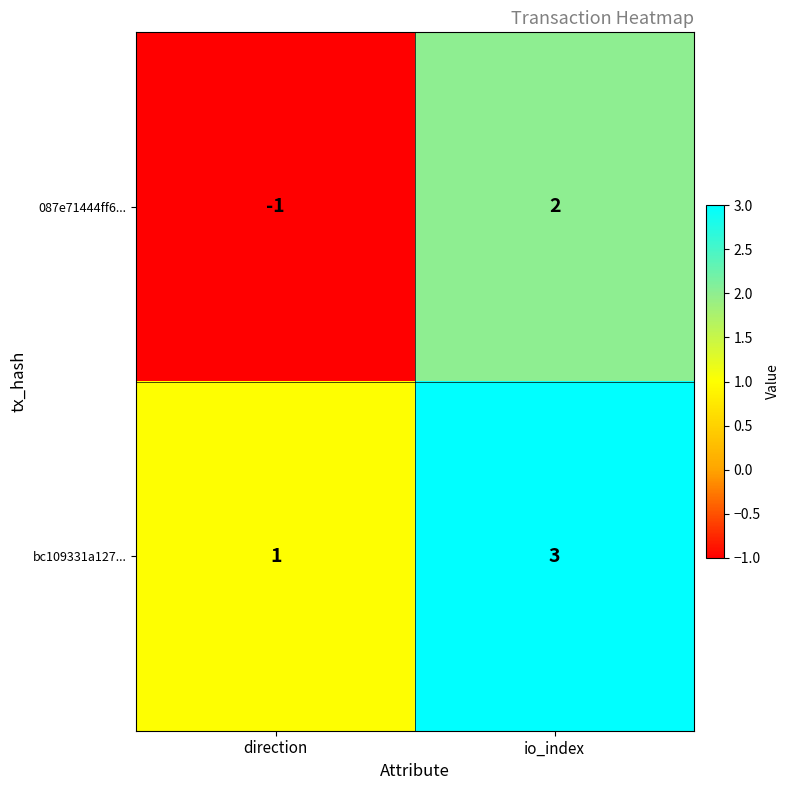

True or false: bc109331a127... has a value of 1 at direction.

True